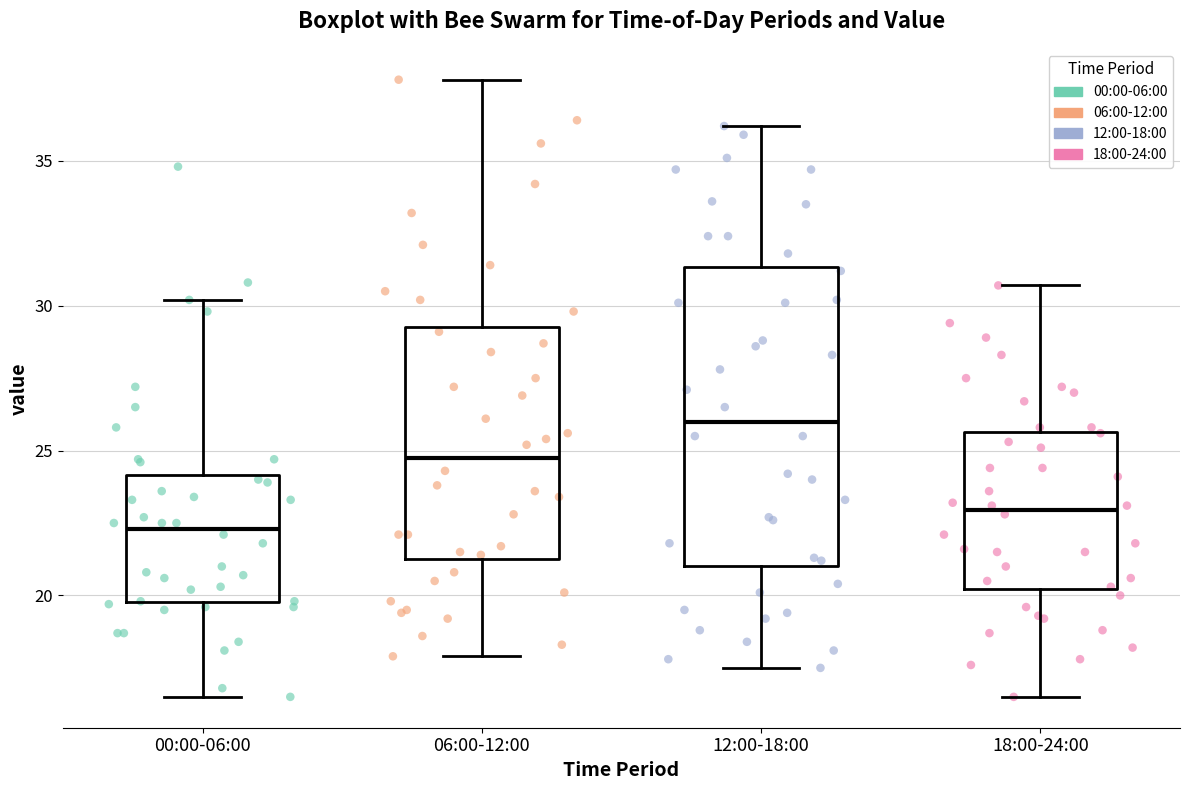

Which box's median line is the lowest?

00:00-06:00